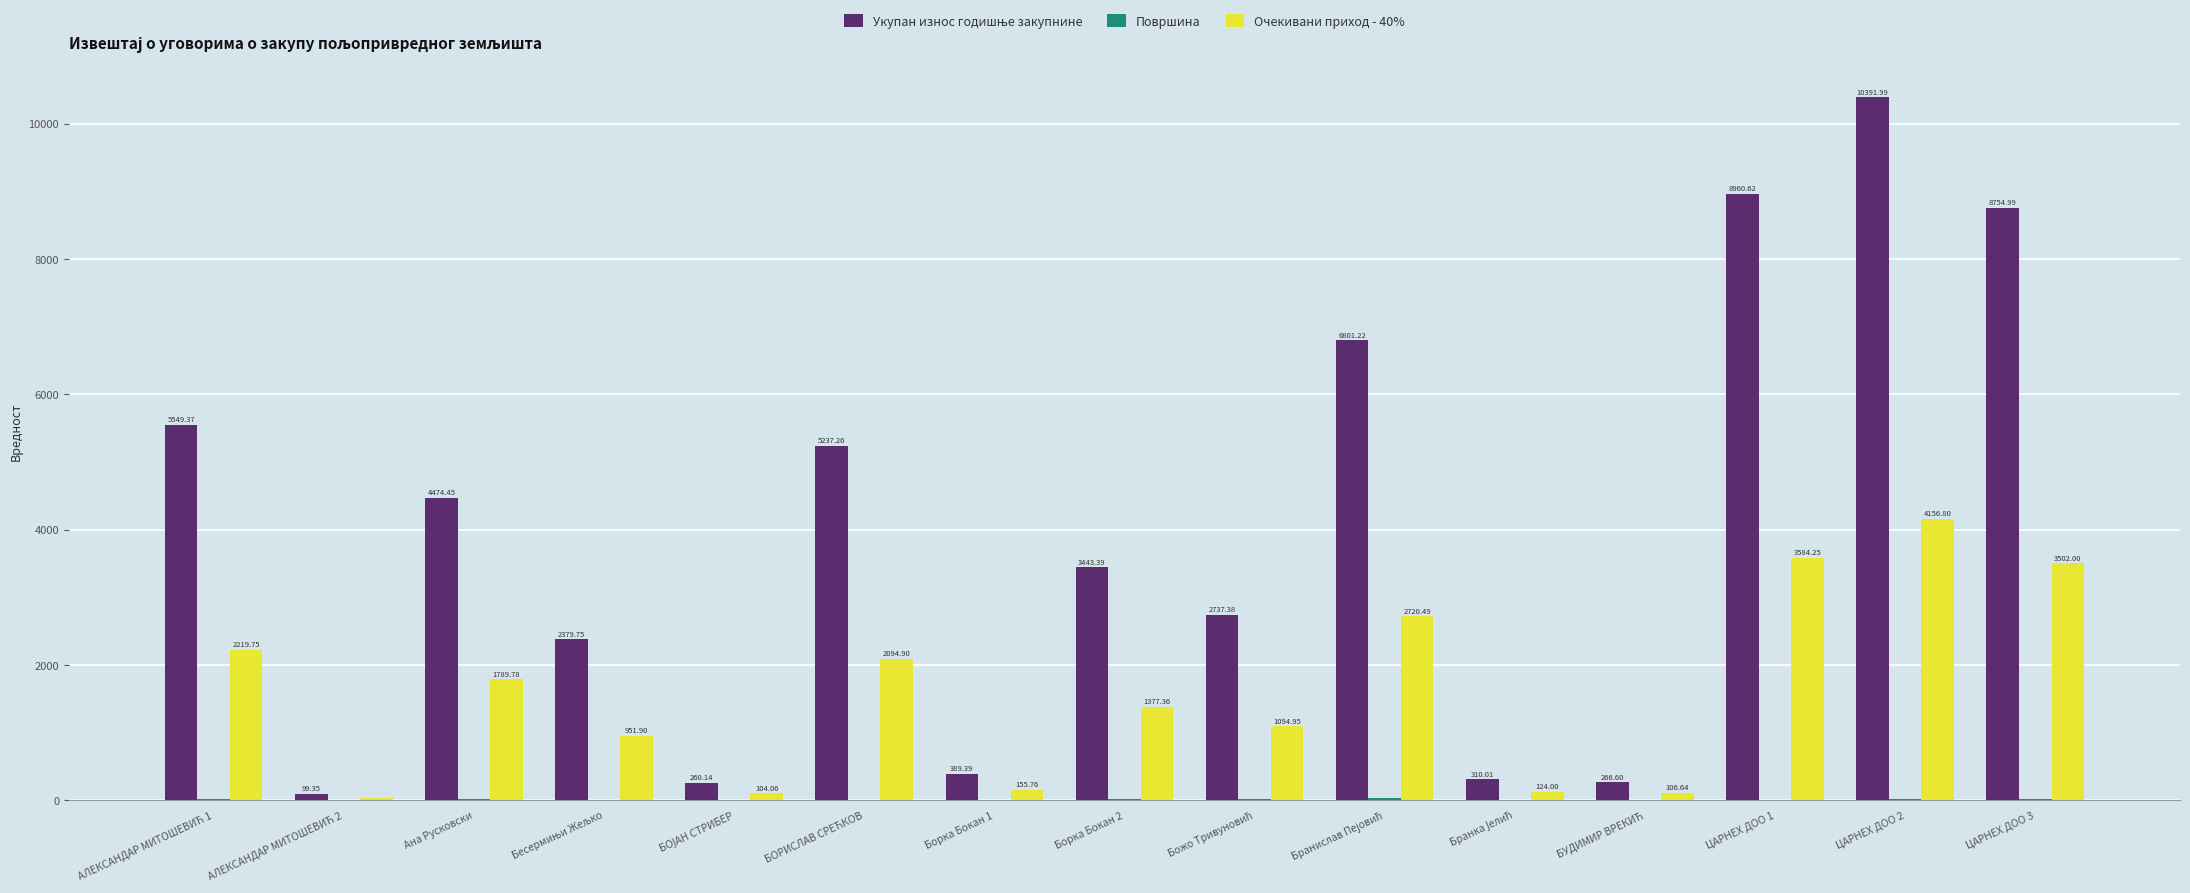

At which category is the sum across all series the highest?

ЦАРНЕX ДОО 2